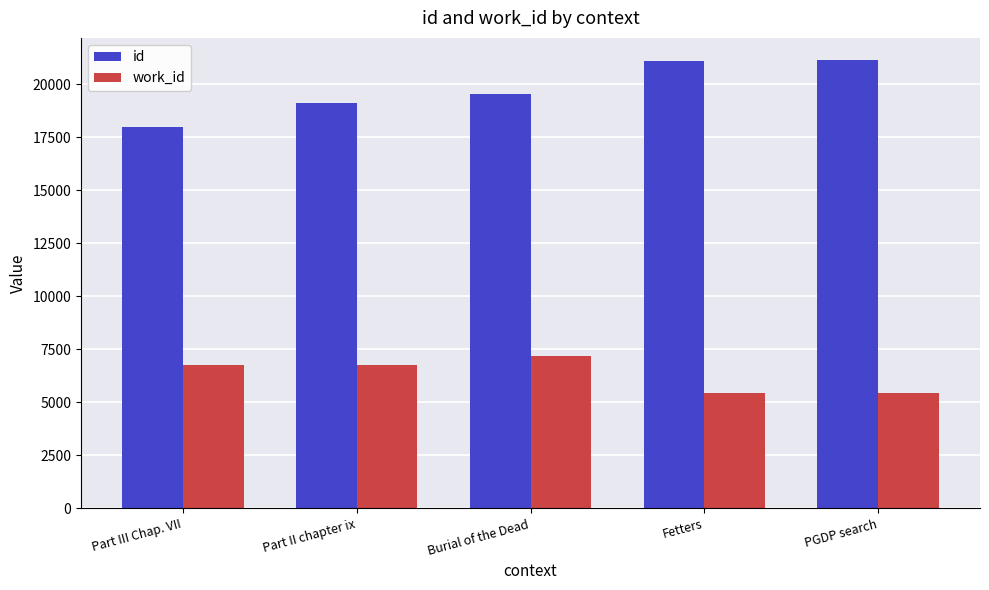

How many data points in id are less than 19522?

2